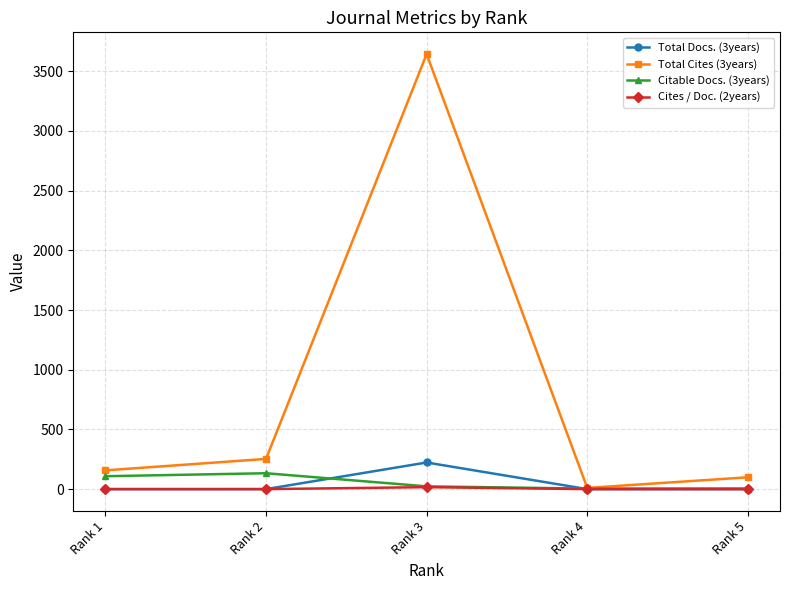

At which label does Citable Docs. (3years) first exceed 23?

Rank 1